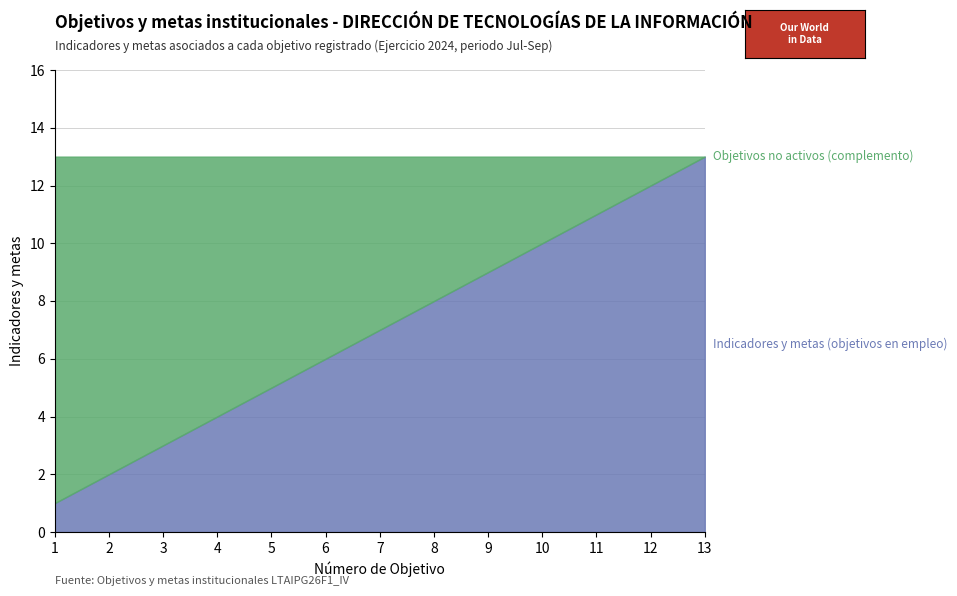

What is the difference between the maximum and second lowest values?

11